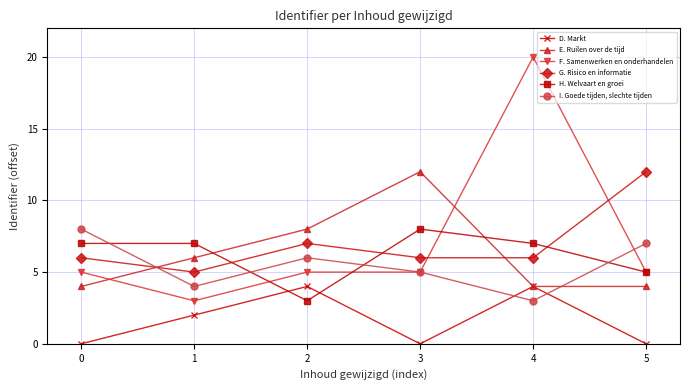

What is the highest value of the H. Welvaart en groei series?

8